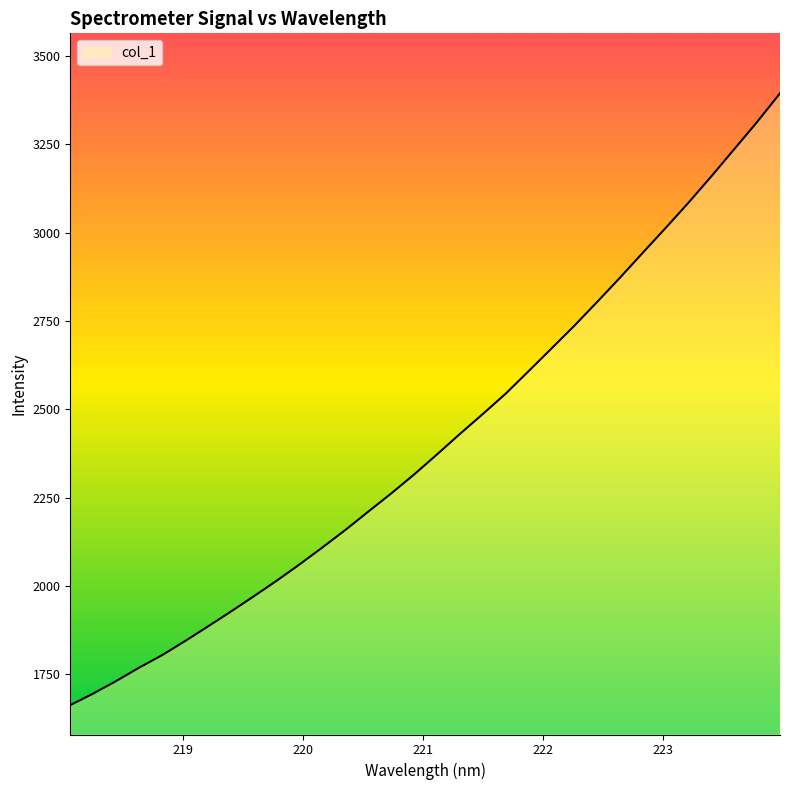

What is the minimum value shown in the chart?

1663.3